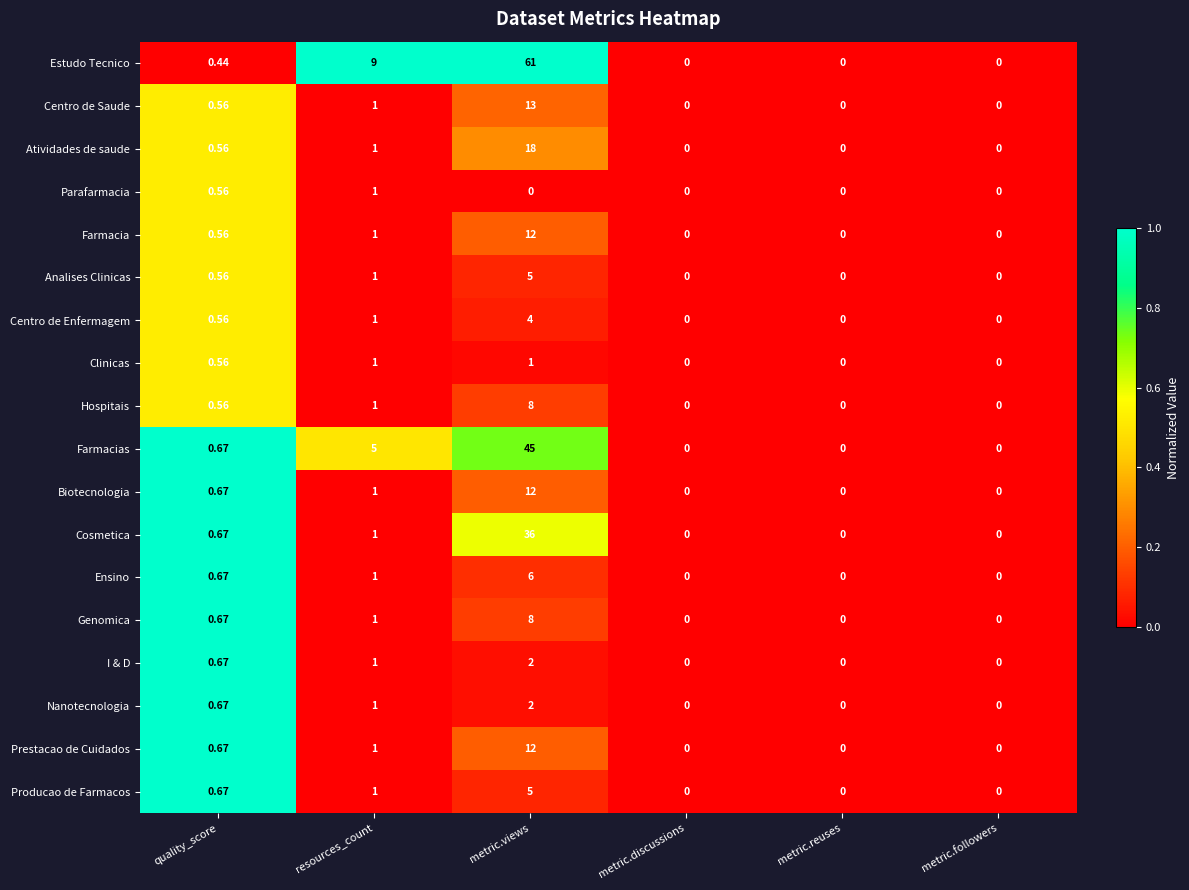

Which series has the widest spread of values?

Estudo Tecnico